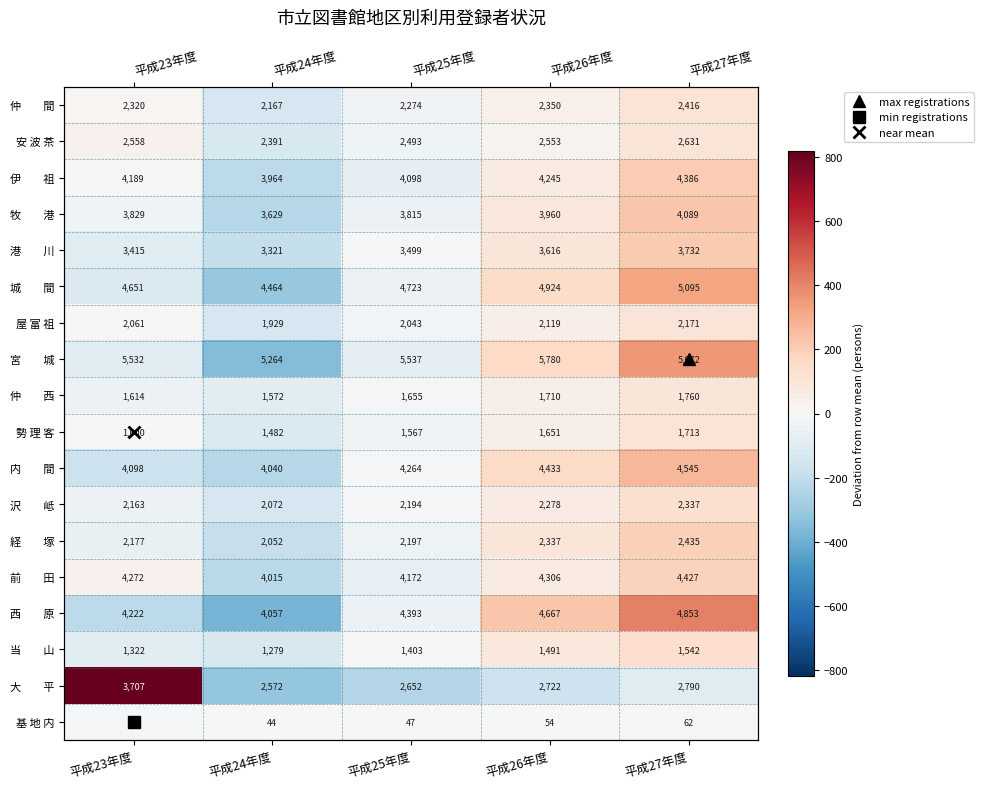

Where is 前 田 nearest to the value -17?

平成25年度